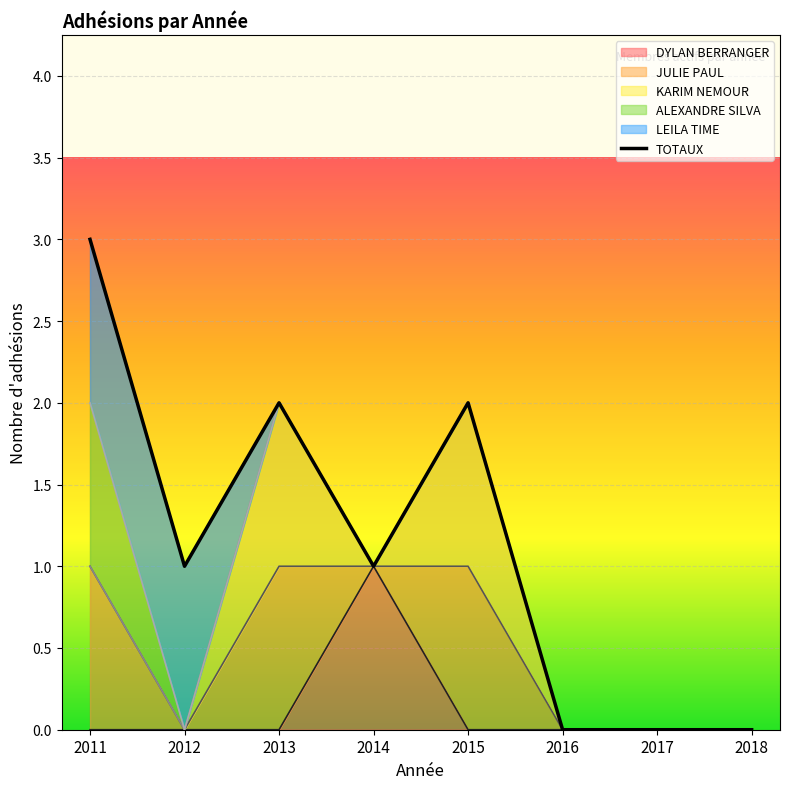

The value at 2016 is -1. True or false?

False